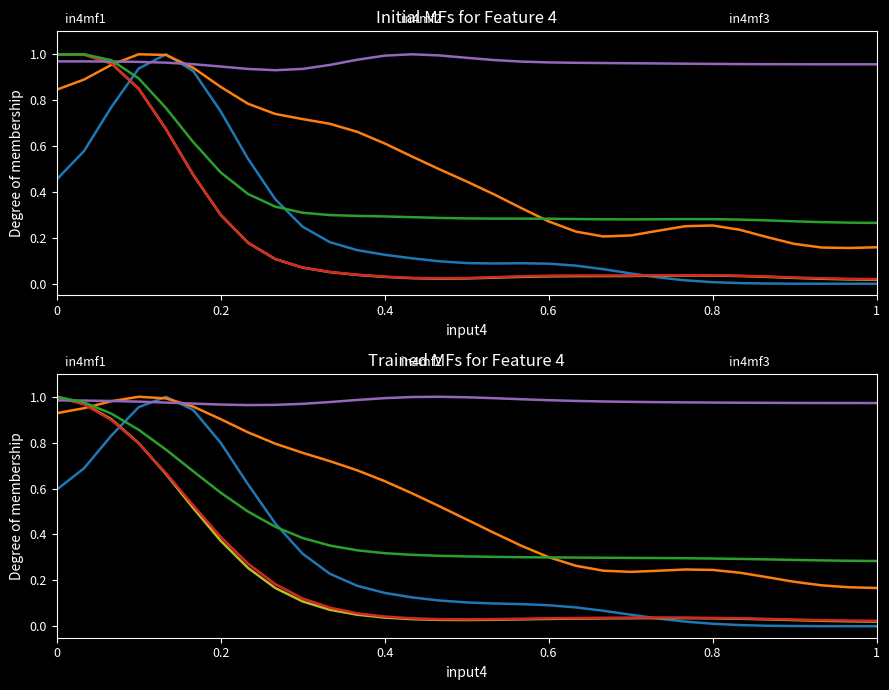

How many series are shown in this chart?

6